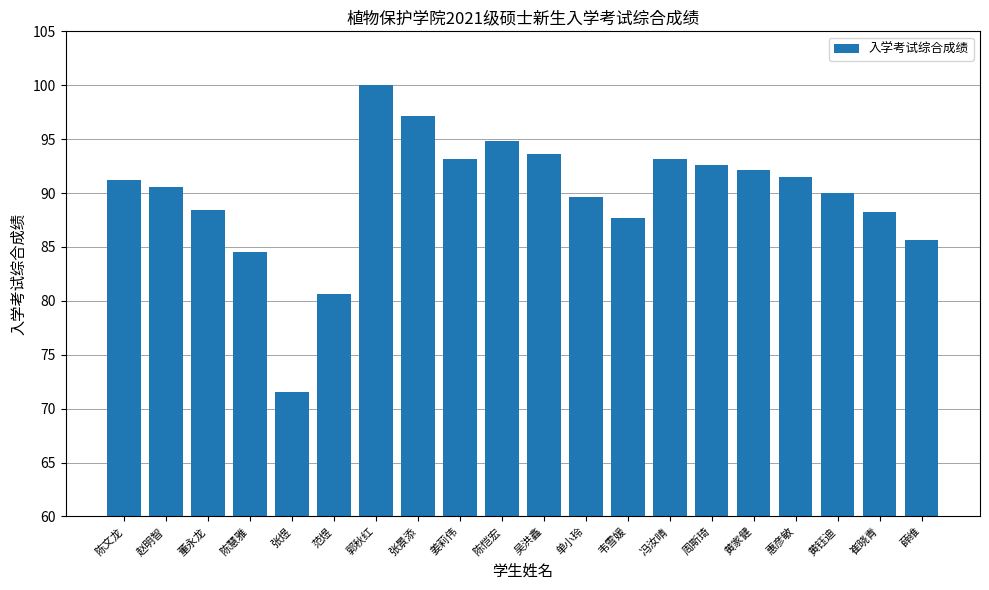

What is the ratio of the value at 郭秋红 to the value at 姜莉伟?

1.1